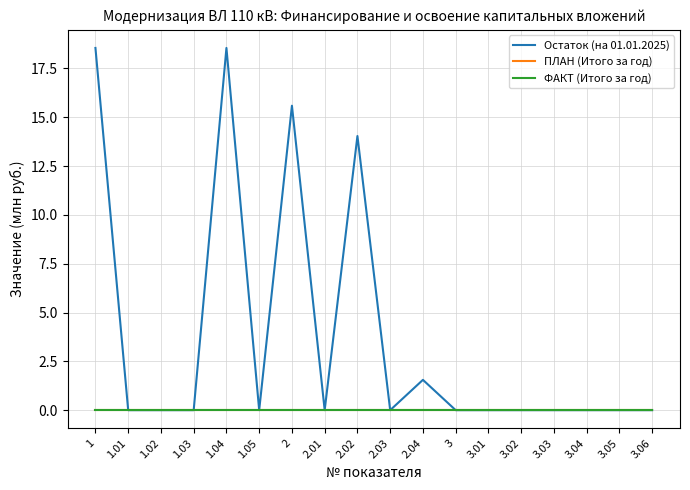

Does the chart display data point markers on the line(s)?

No